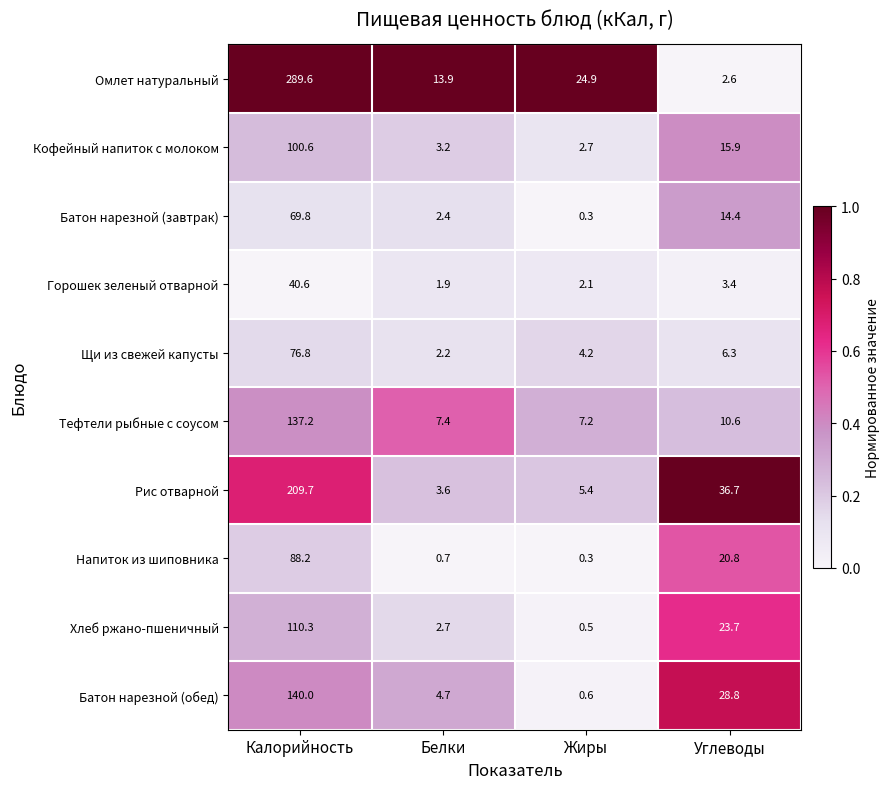

Which series has the largest range (max minus min)?

Омлет натуральный